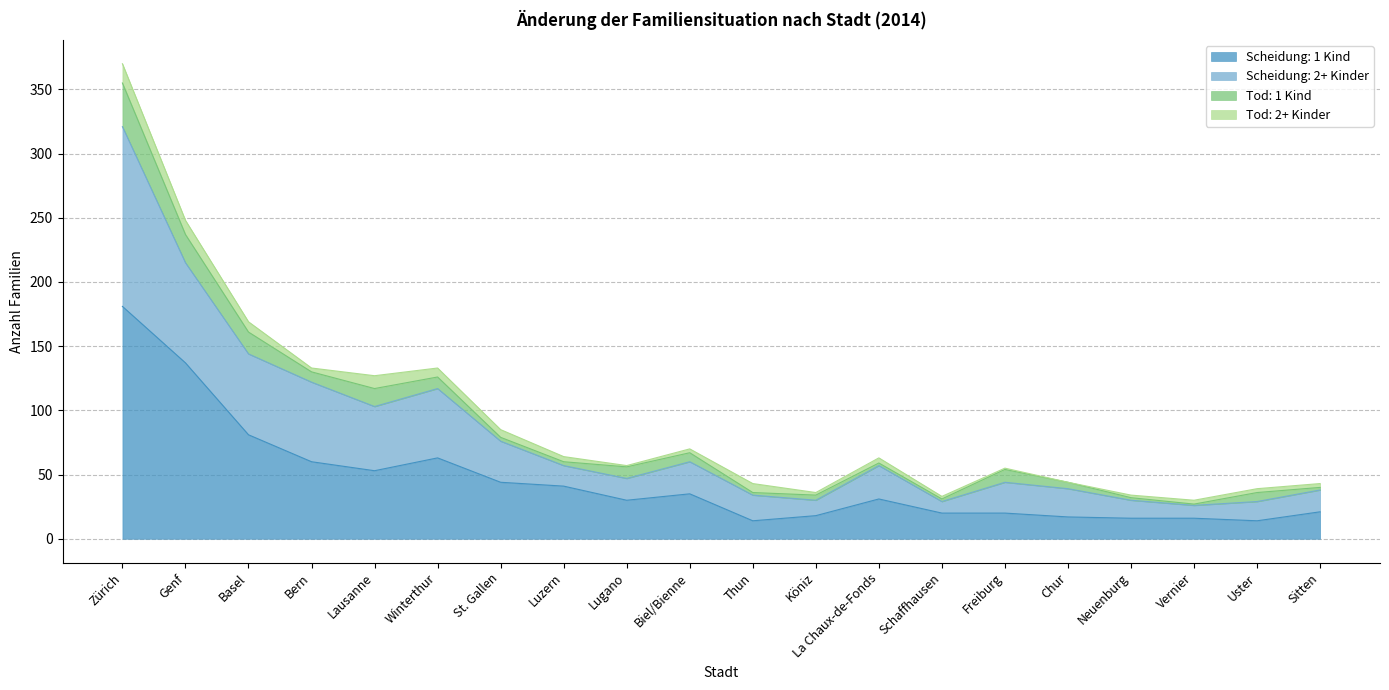

True or false: Scheidung: 2+ Kinder has a value of 202 at Bern.

False